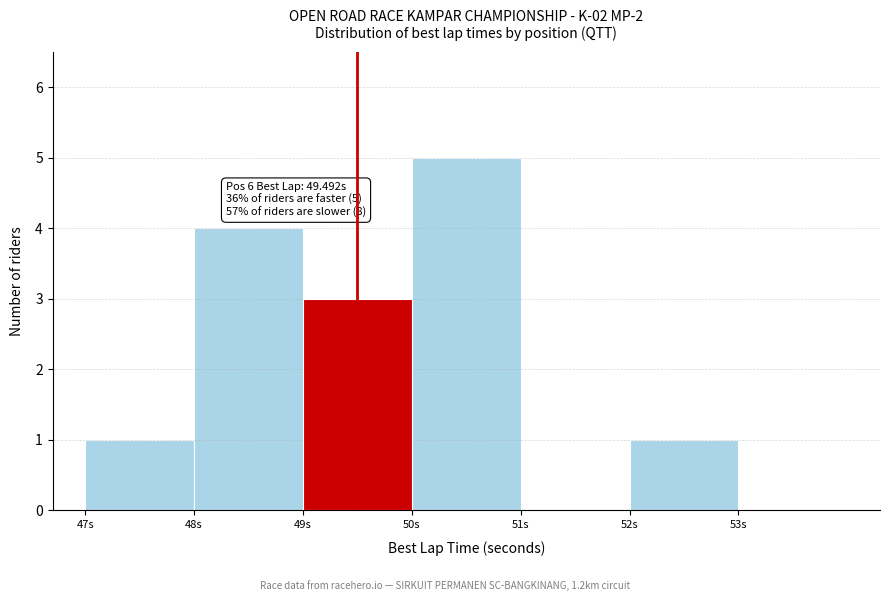

Which range on the x-axis has the tallest bar?

50 to 51